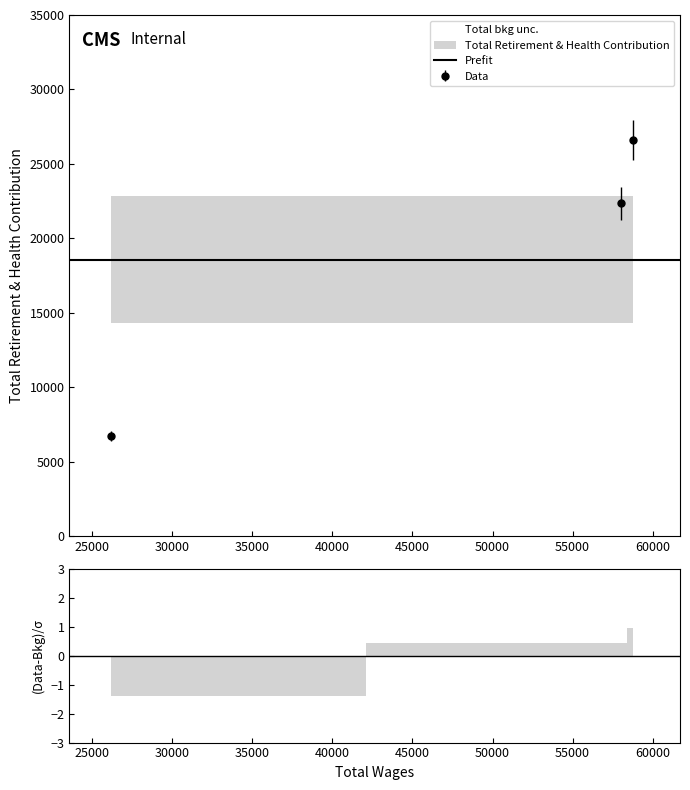

The value at 26208.0 is 6744. True or false?

True